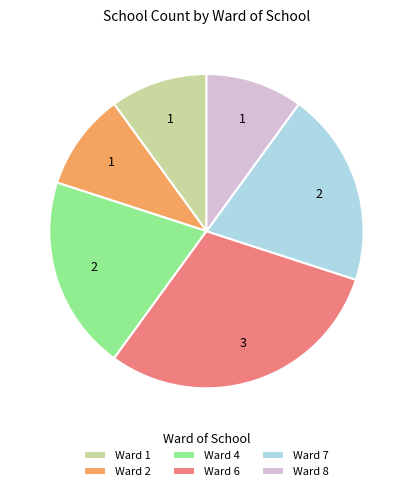

How many slices are in this pie chart?

6